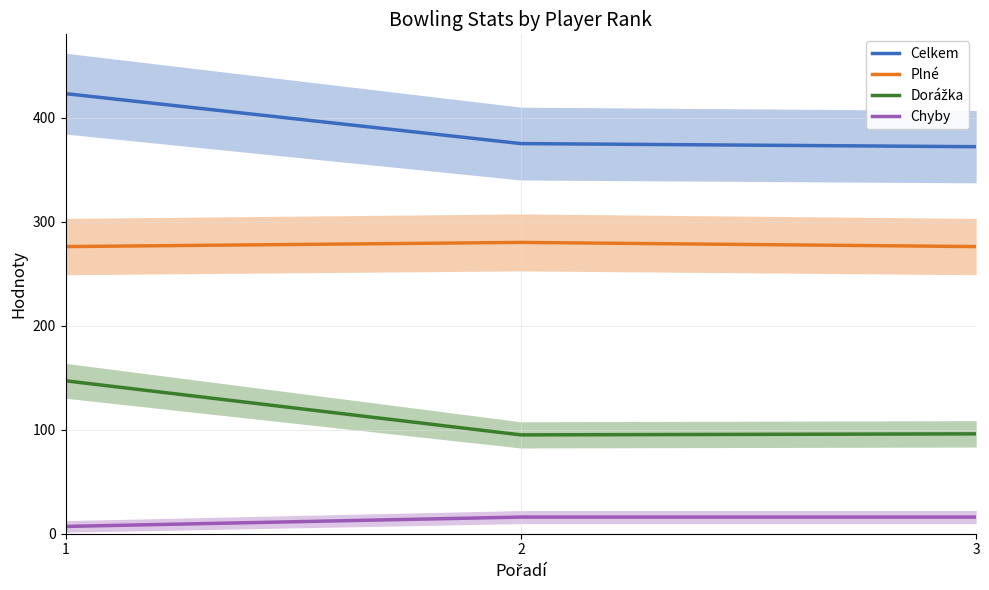

What value does the Plné series have at 3?

276